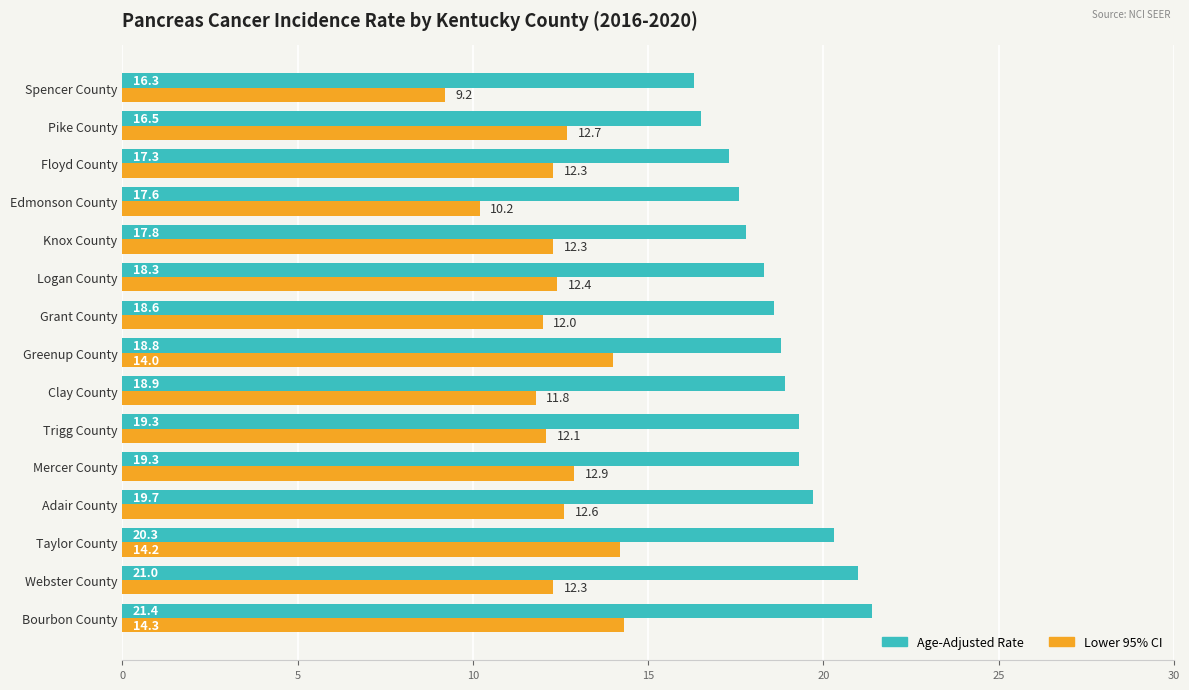

What is the difference between the maximum and second lowest values in the Lower 95% CI series?

4.1